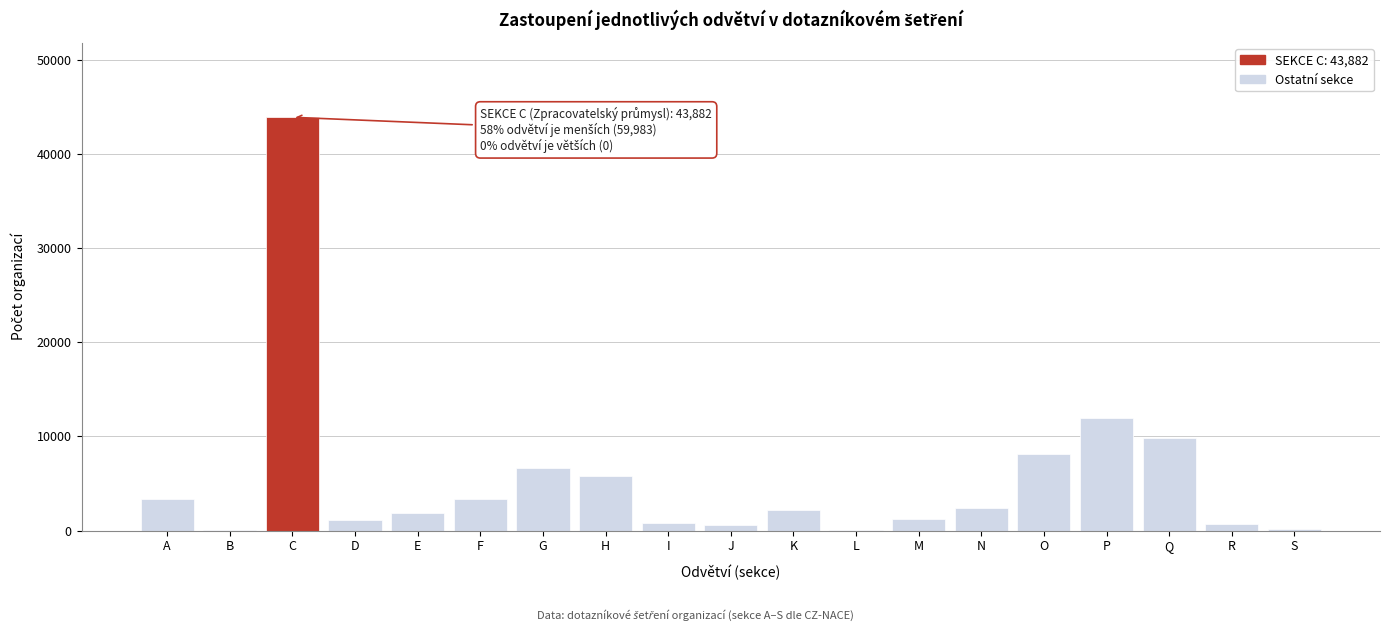

True or false: the data shows 5834 at H.

True